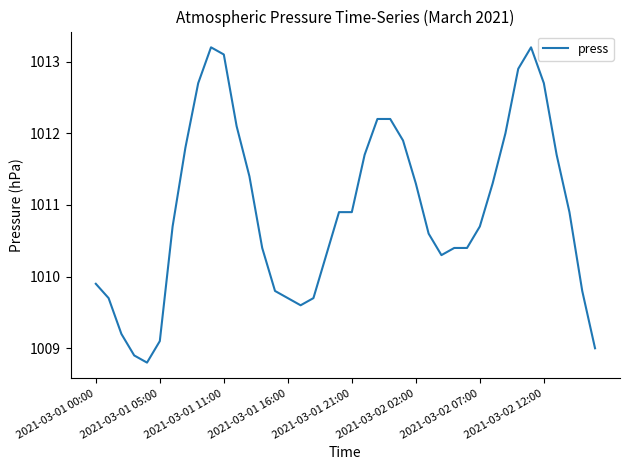

What is the difference between the maximum and minimum values?

4.4